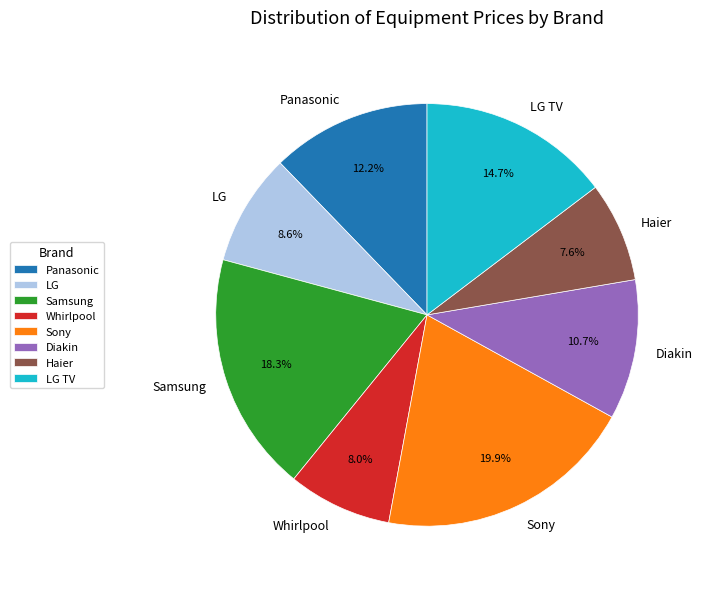

How many segments does this pie chart have?

8